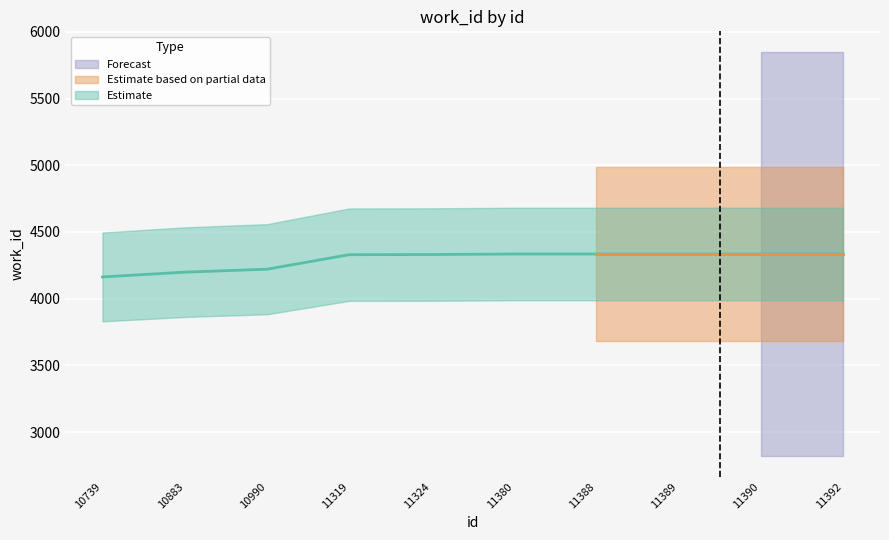

List the labels in order of value, largest first.

11380, 11388, 11389, 11390, 11392, 11324, 11319, 10990, 10883, 10739